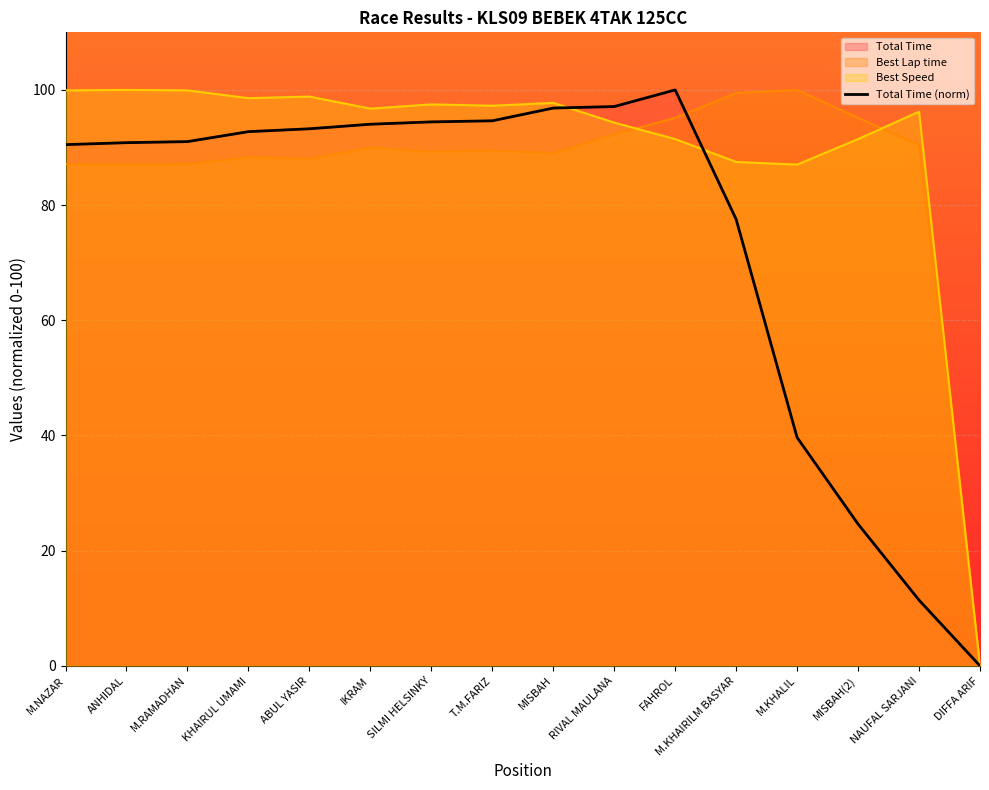

Approximately how many times larger is the value at M.KHALIL compared to T.M.FARIZ?

0.4